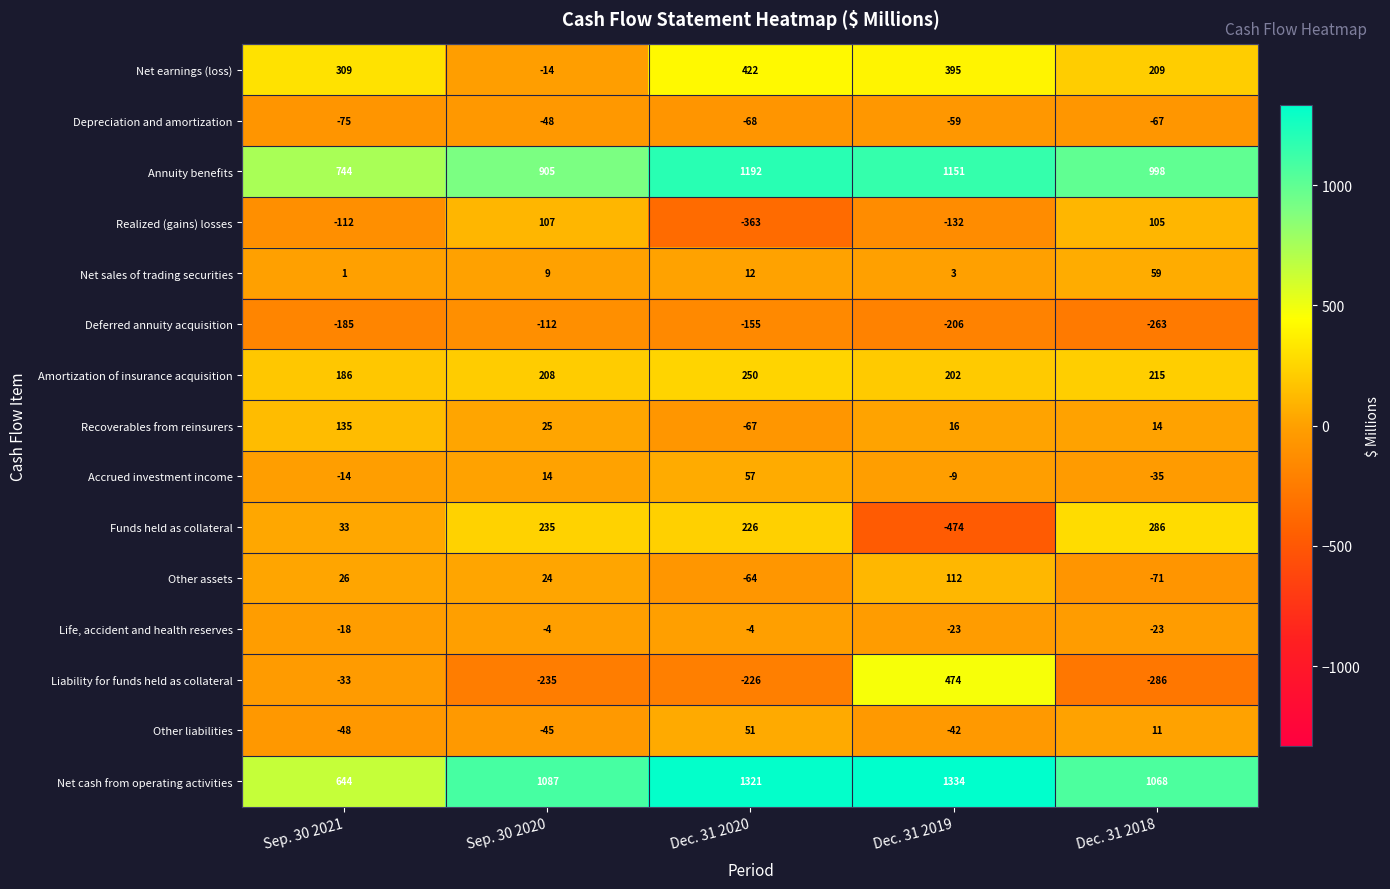

The Net cash from operating activities series shows 1808 at Dec. 31 2020. True or false?

False